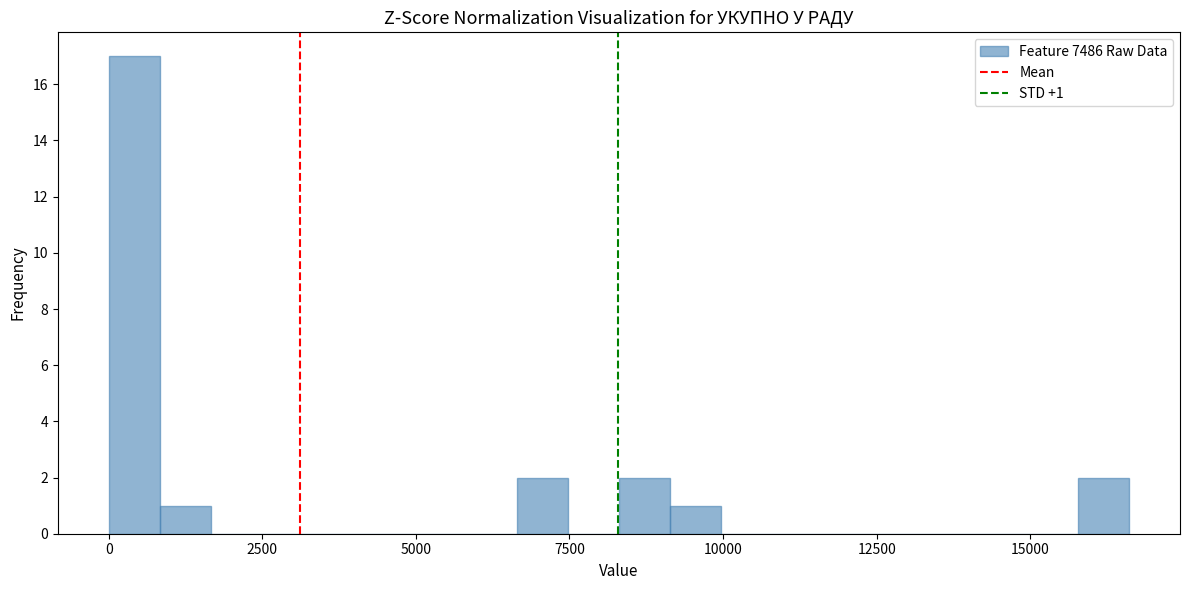

Around what value on the x-axis is the tallest bar? Give the approximate position of its centre, as read against the axis.

500